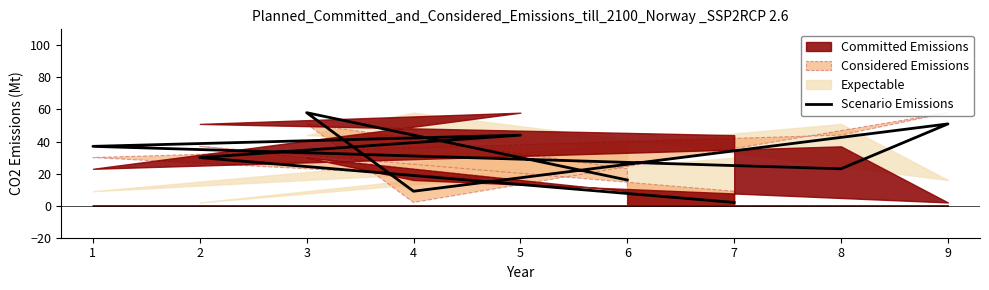

How many lines are shown in the chart?

1